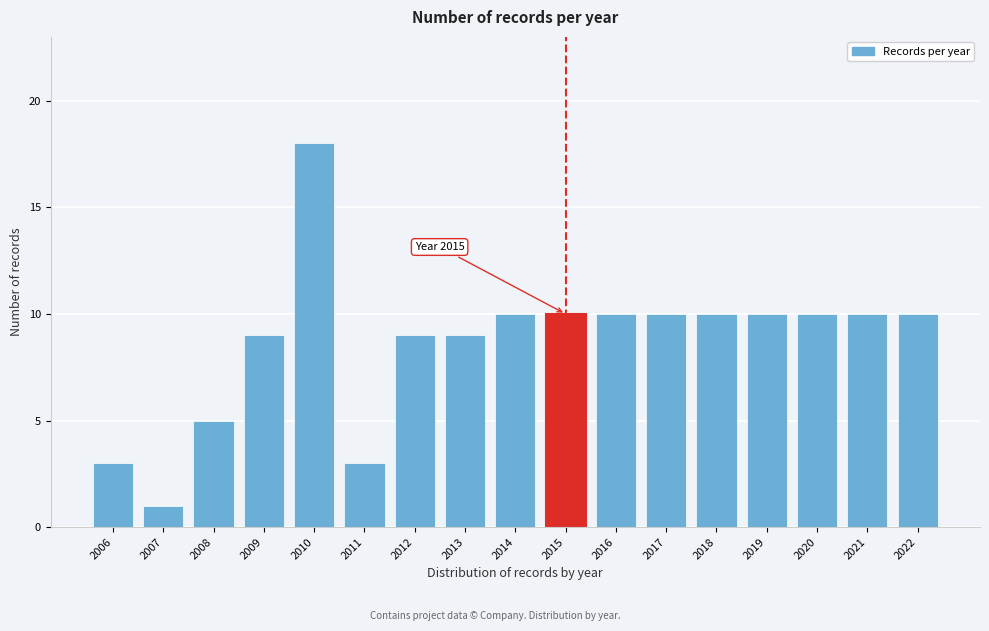

Reading left to right, extract all data points from this chart.

3	1	5	9	18	3	9	9	10	10	10	10	10	10	10	10	10